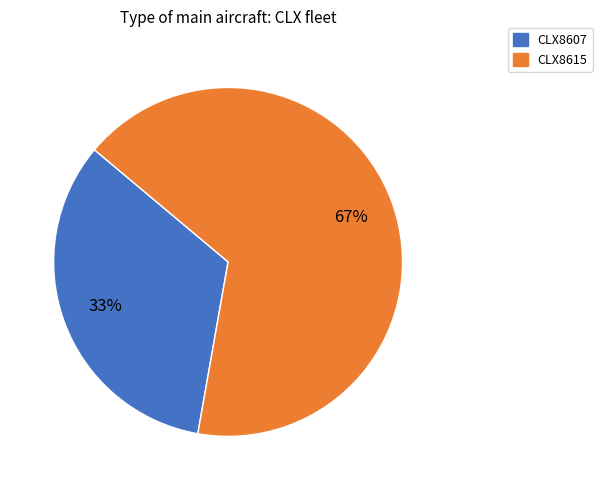

Between CLX8607 and CLX8615, which is larger?

CLX8615